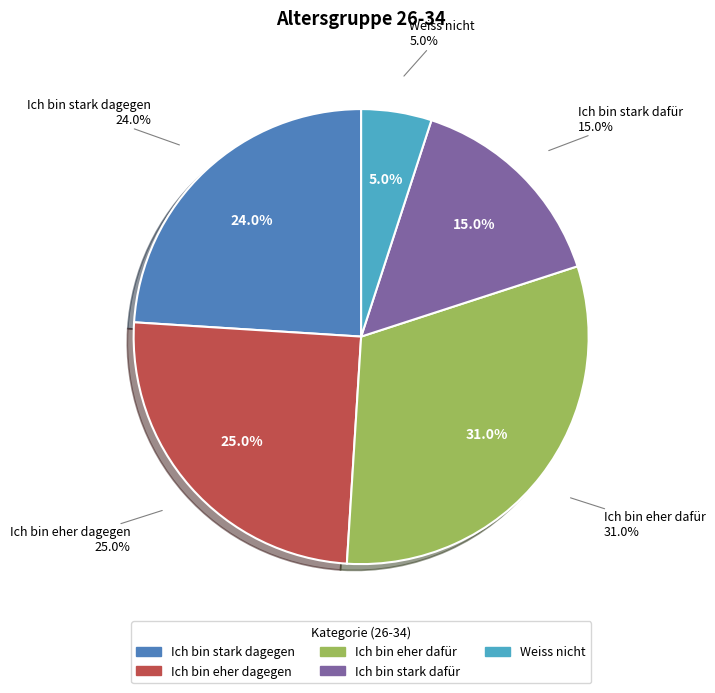

Is it true that Ich bin eher dafür is 31% of the pie?

True